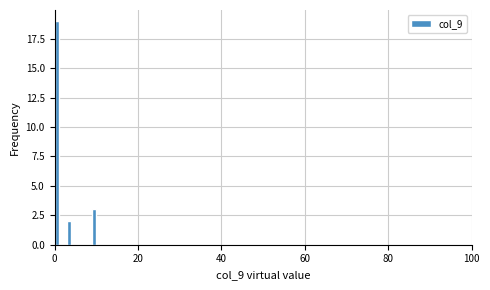

Around what value on the x-axis is the tallest bar? Give the approximate position of its centre, as read against the axis.

0